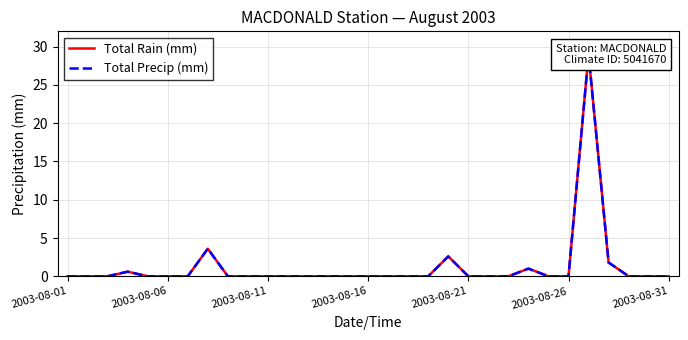

The Total Precip (mm) series shows -15.8 at 28. True or false?

False